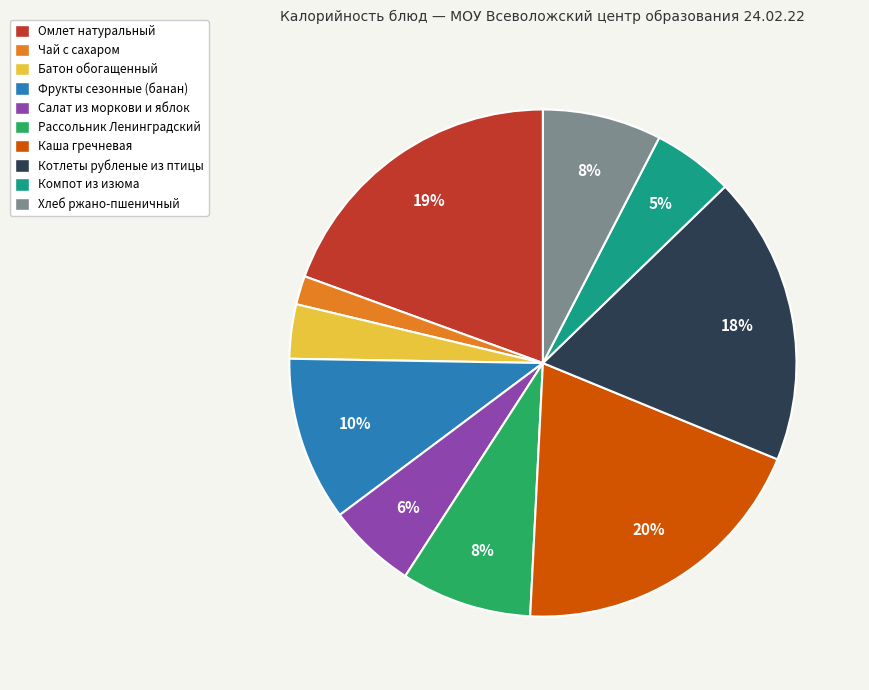

Between Омлет натуральный and Рассольник Ленинградский, which is larger?

Омлет натуральный